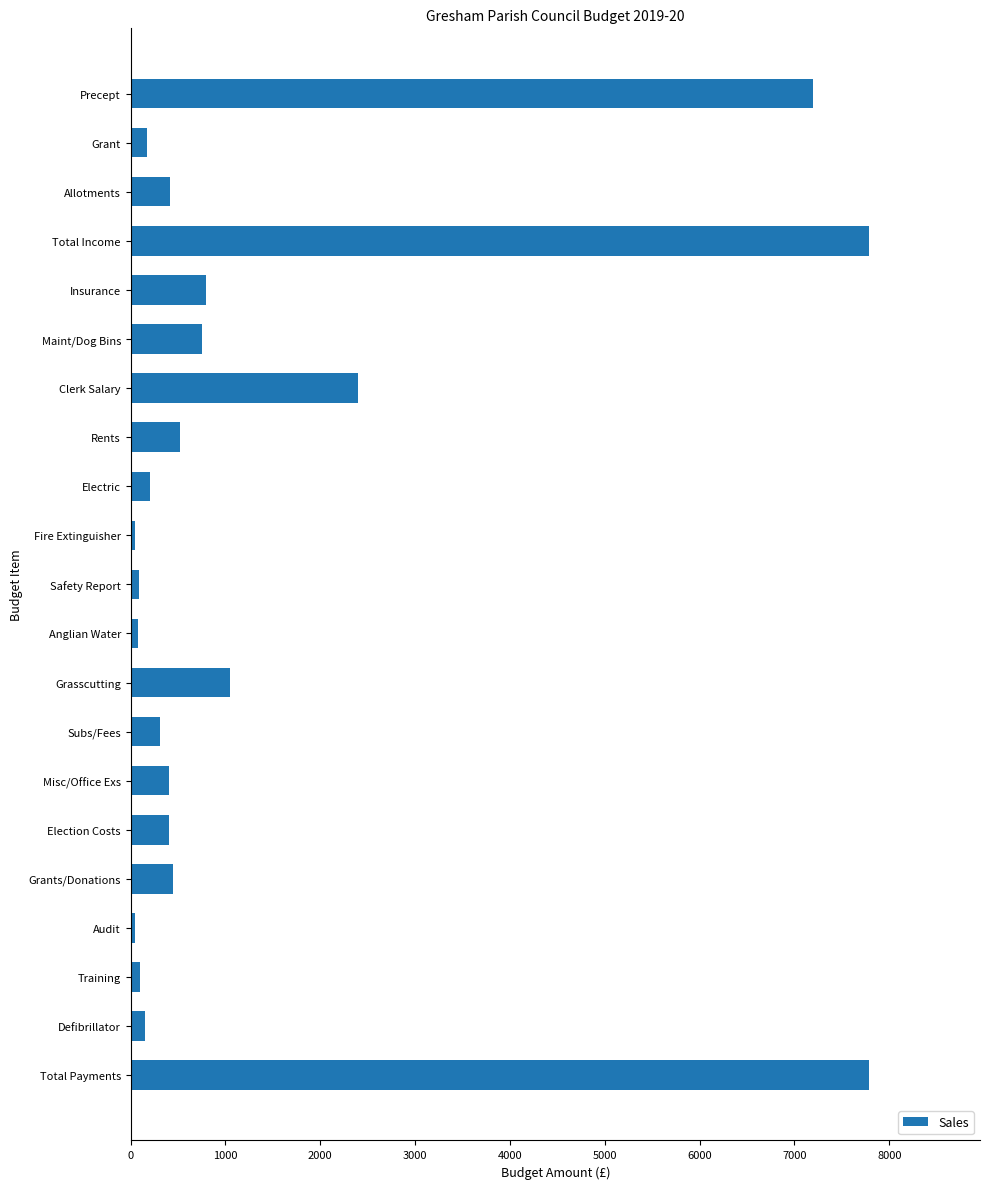

What is the maximum value shown in the chart?

7788